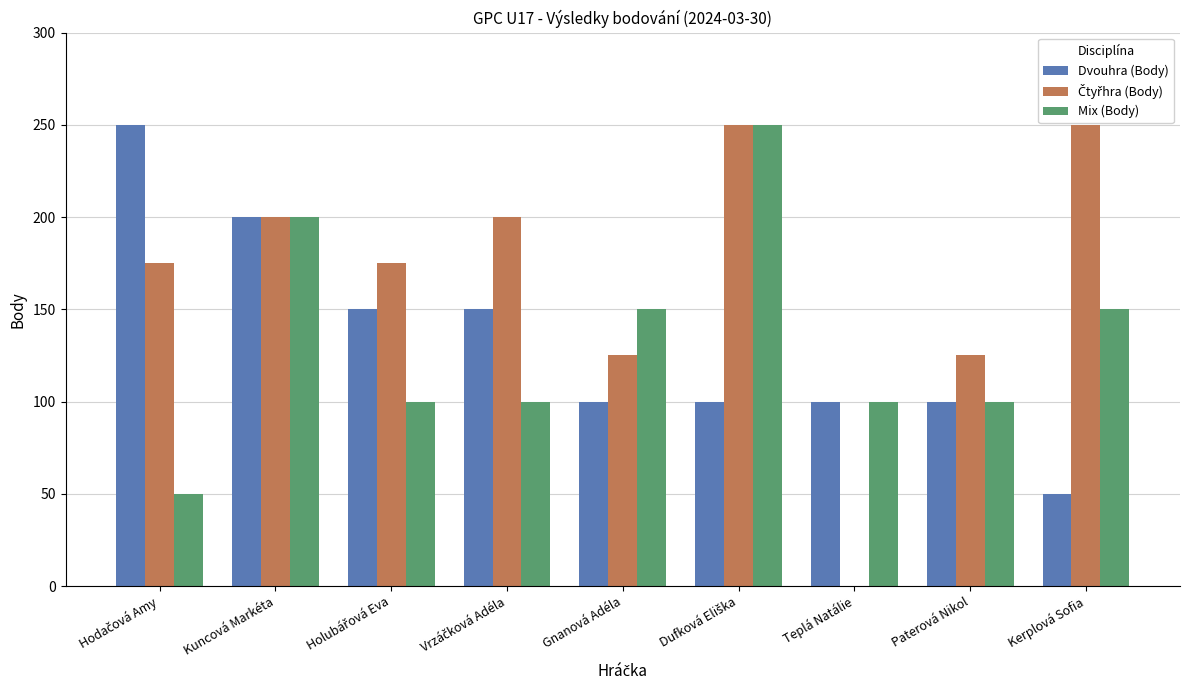

What is the greatest value displayed?

250